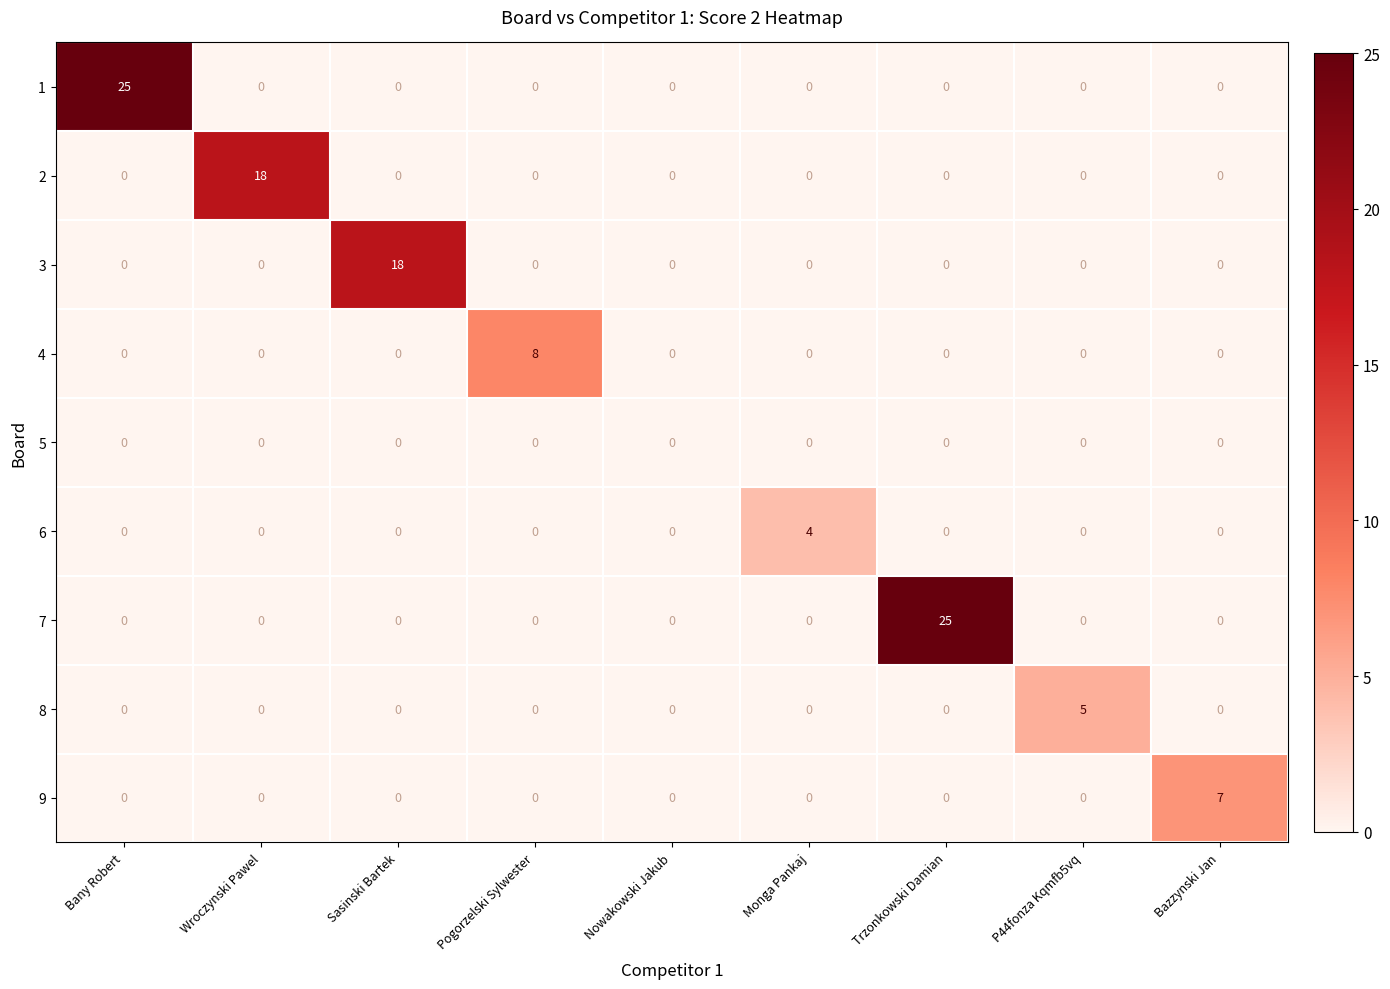

What is the difference between the highest and lowest values at P44fonza Kqmfb5vq?

5